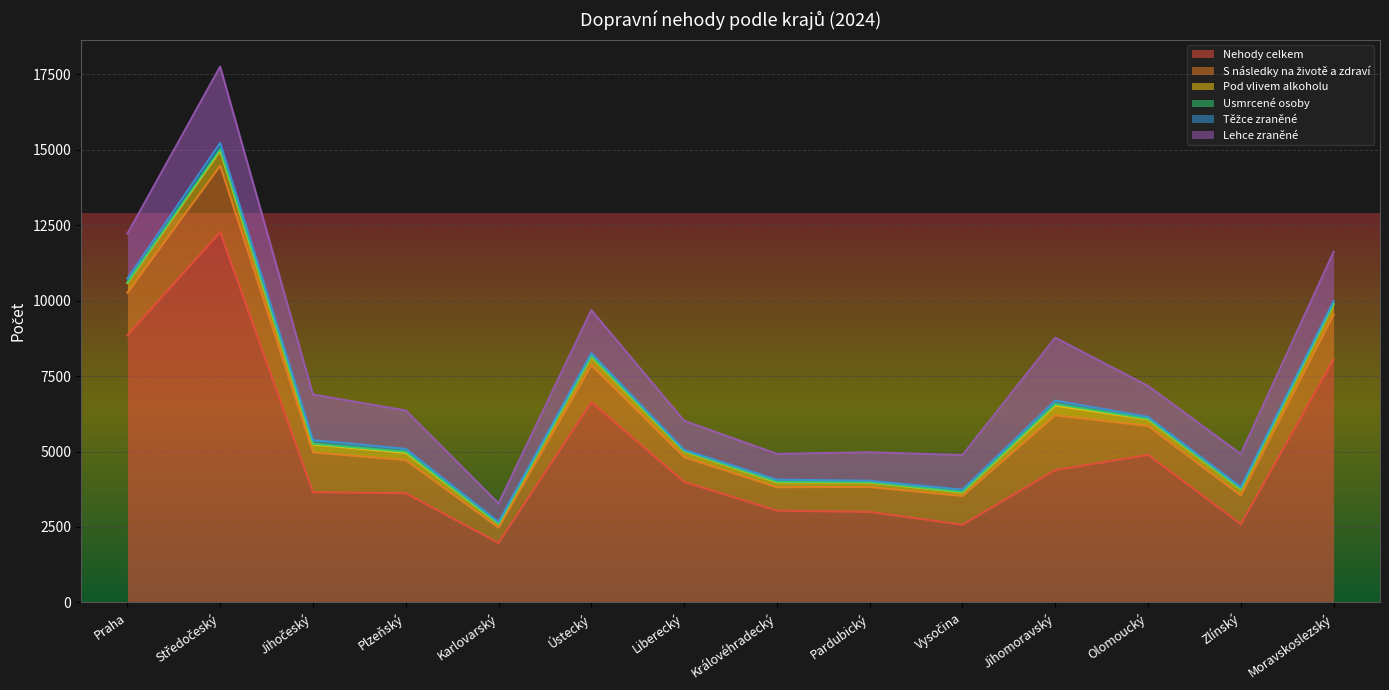

True or false: Usmrcené osoby has a value of 5 at Královéhradecký.

False